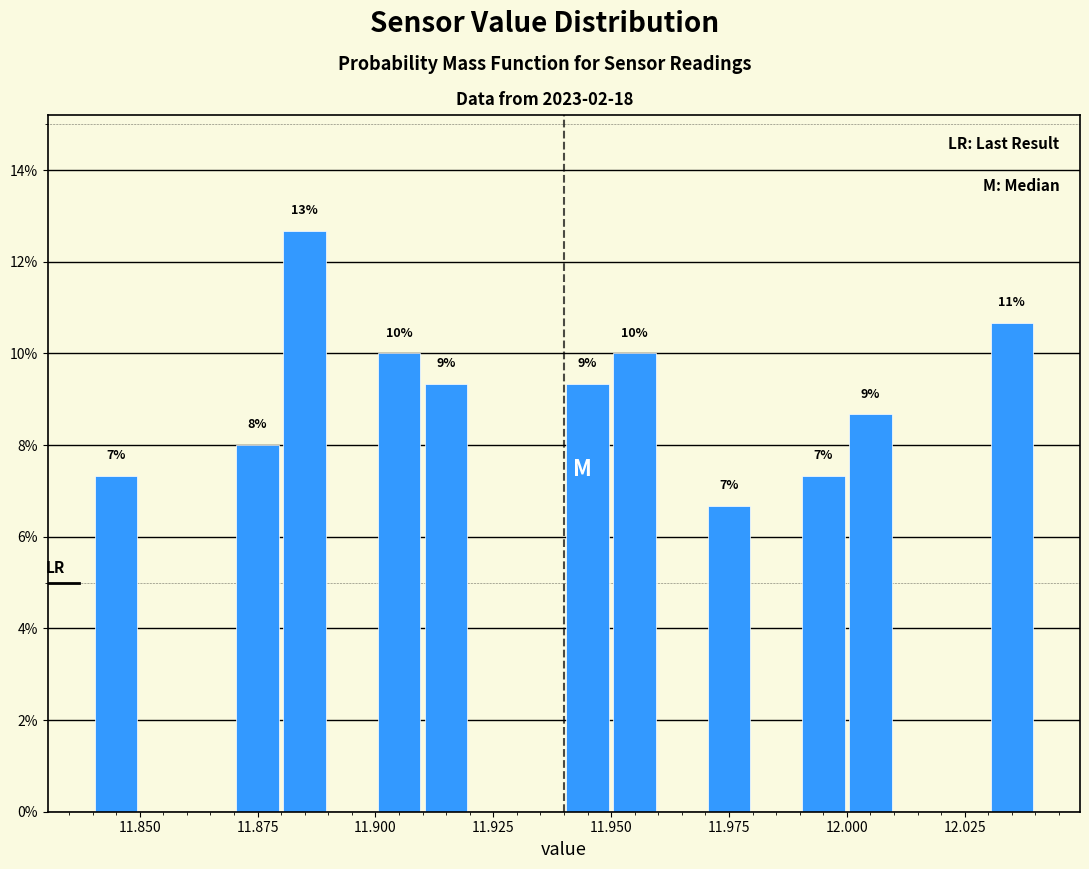

Read against the x-axis, roughly where is the centre of the tallest bar?

11.885